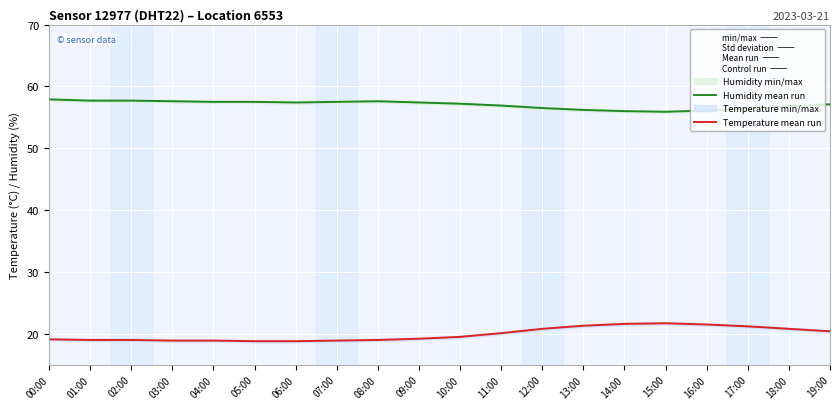

What is the value of the Humidity mean run point at the 4th from the left?

57.6